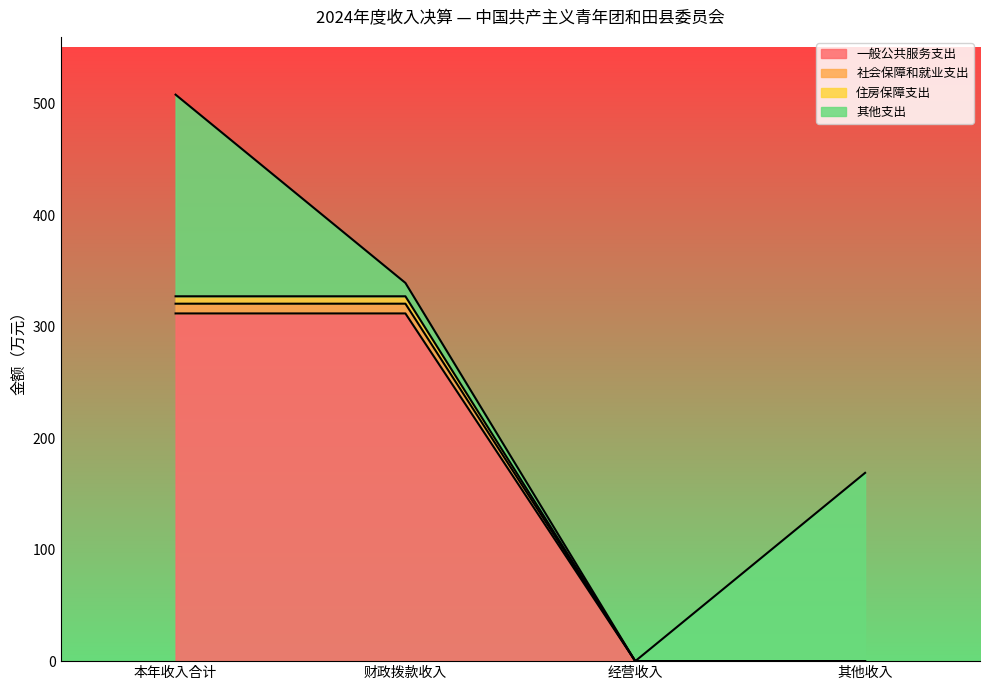

How many lines are shown in the chart?

4